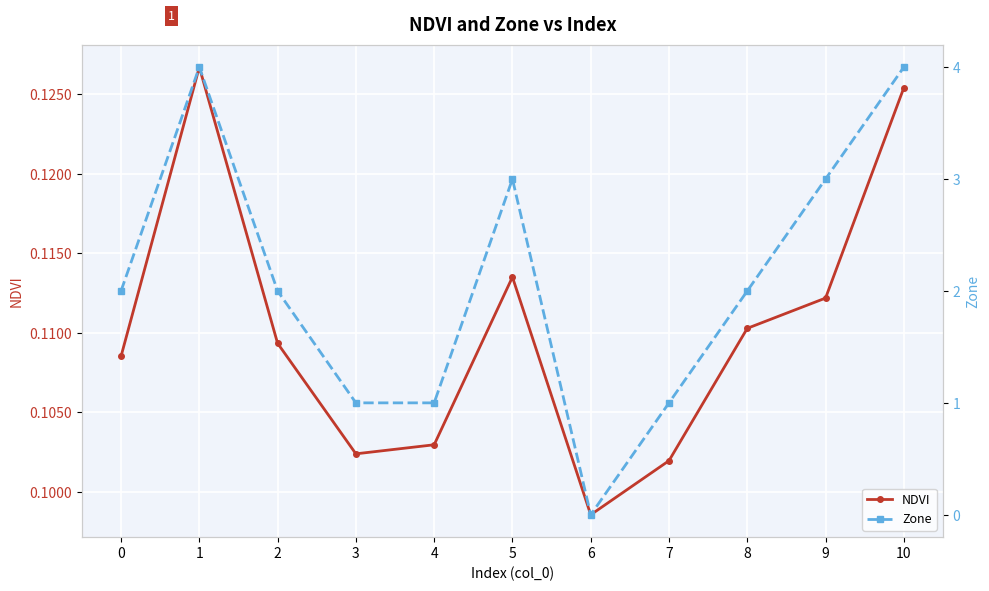

How many lines are shown in the chart?

2